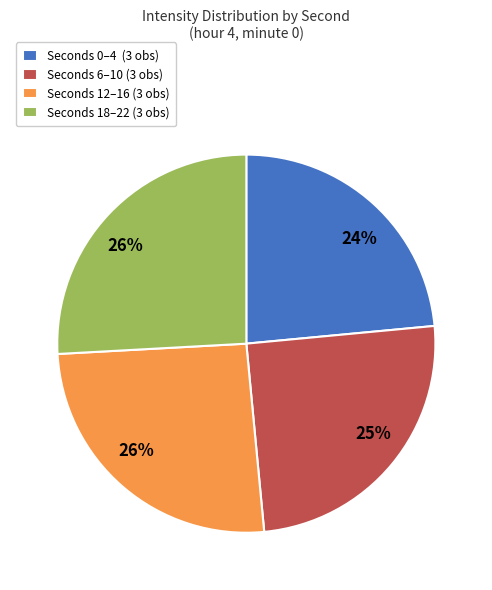

Count the number of slices in the pie.

4